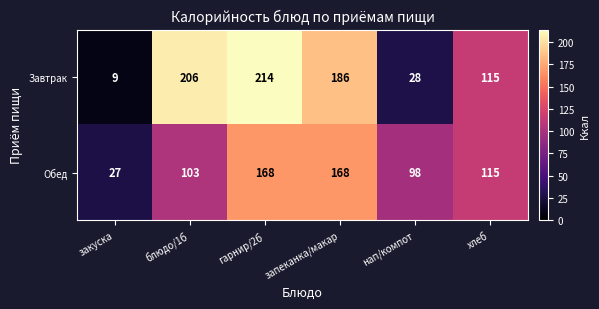

True or false: Завтрак has a value of 115 at хлеб.

True